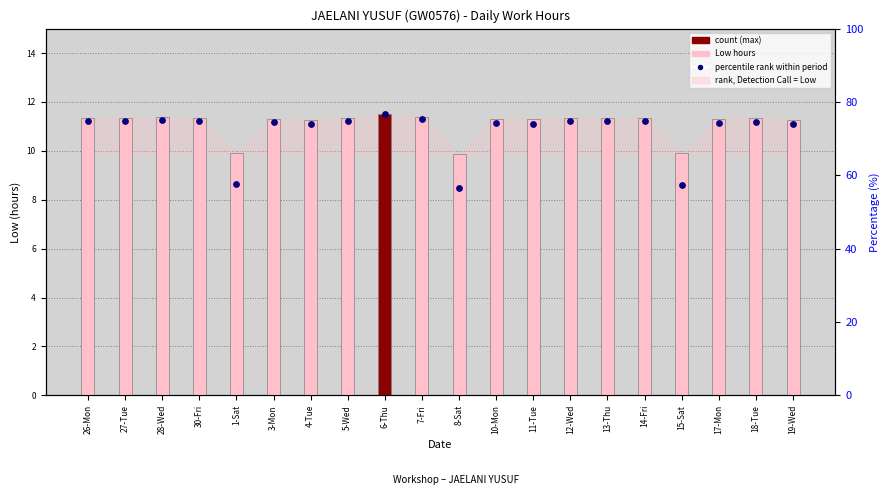

Which series contains the lowest Y value?

percentile rank within period